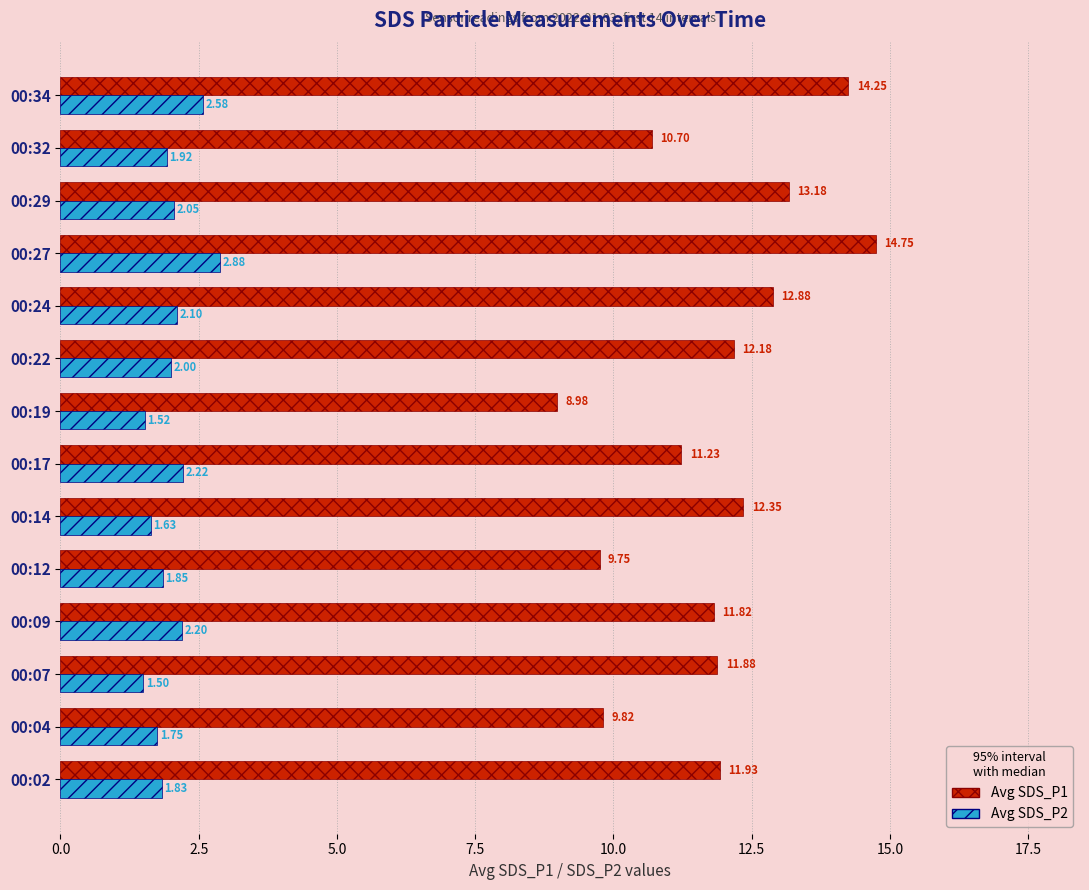

At how many categories does at least one series exceed 11?

10